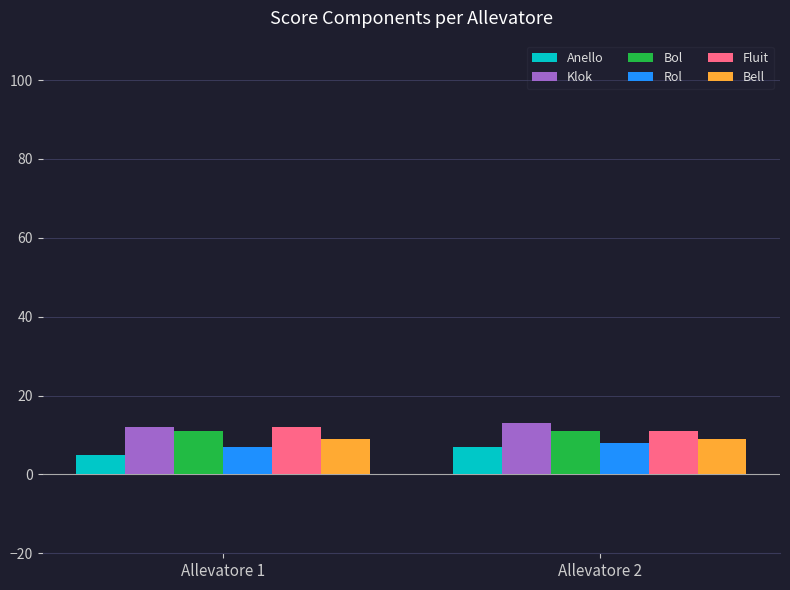

What is the sum of all Bell values?

18